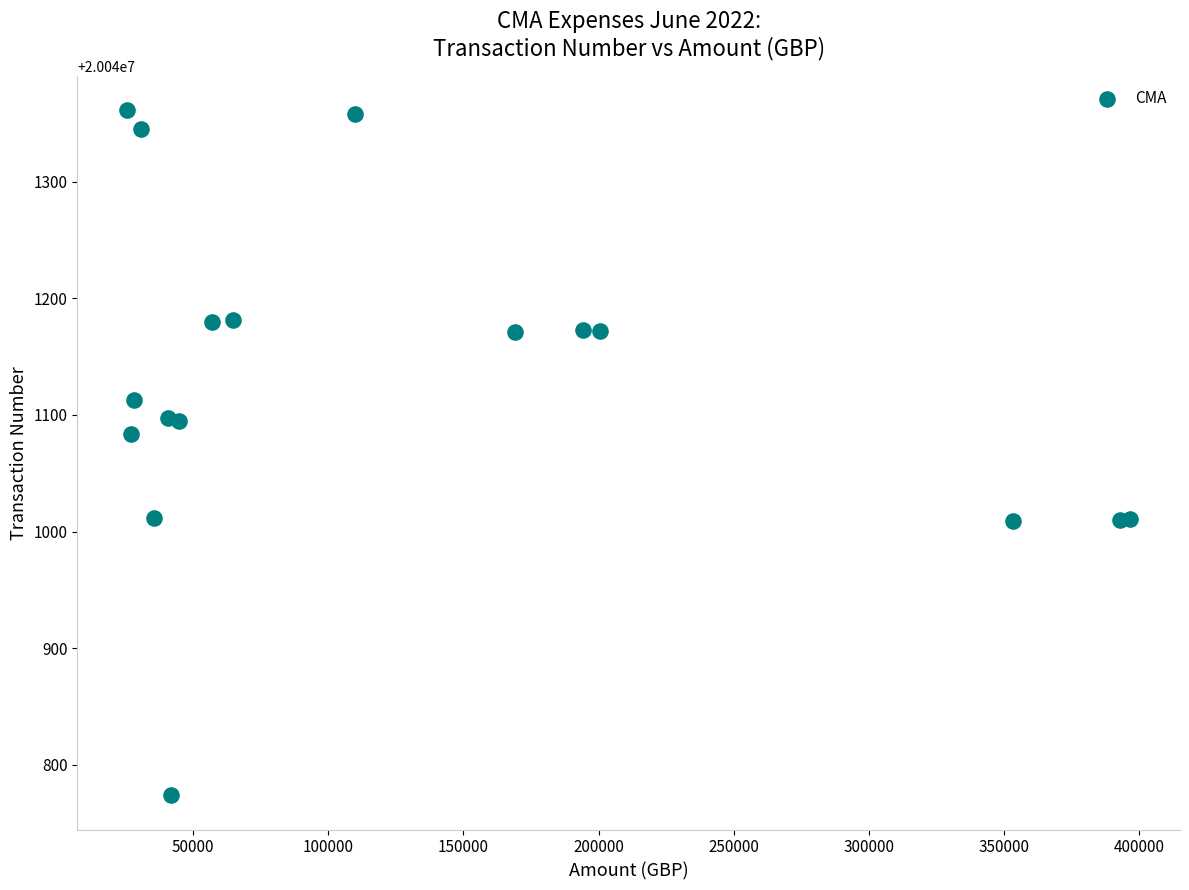

What Y value in the scatter plot is closest to 20041067?

20041084